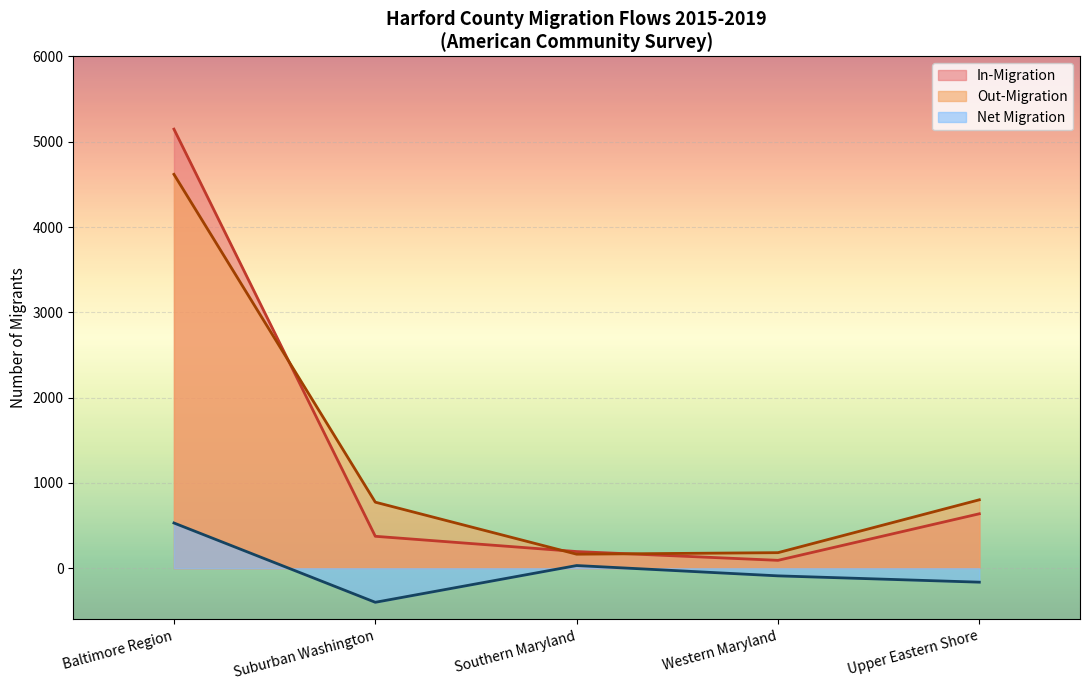

What are all the series names shown in the legend?

In-Migration, Out-Migration, Net Migration